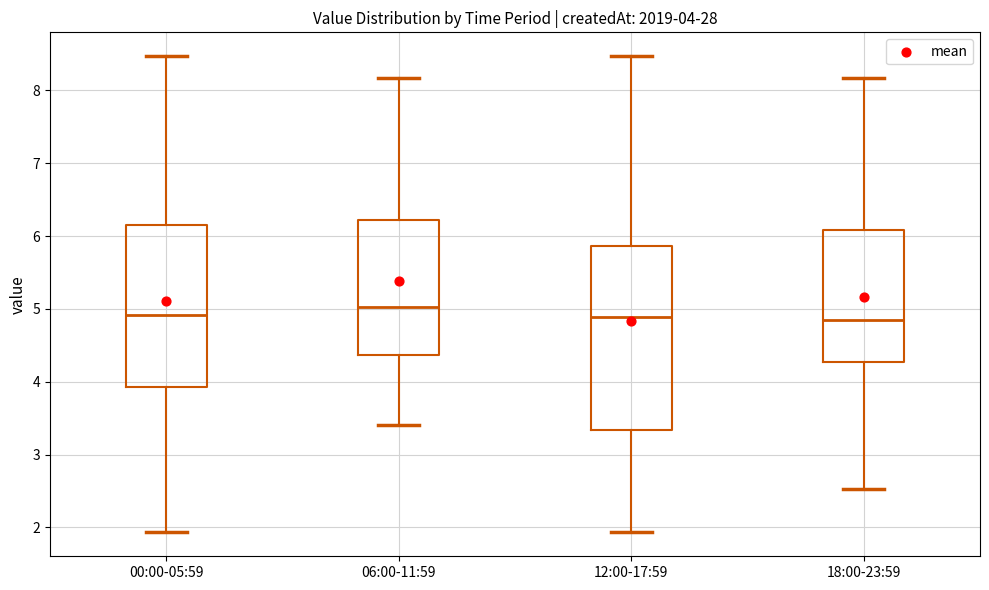

Comparing the boxes themselves (not the whiskers), which one is the tallest?

12:00-17:59